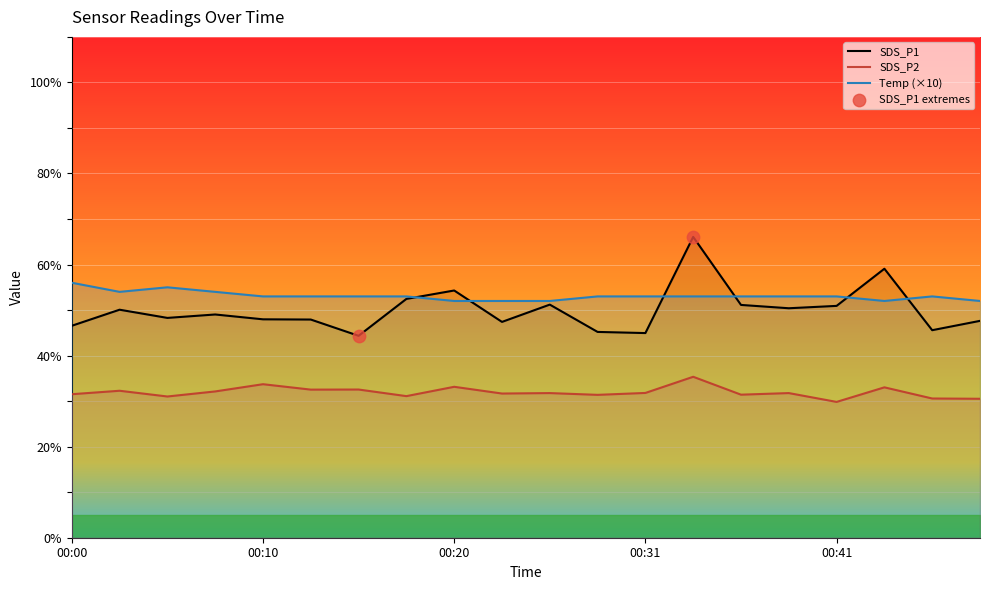

True or false: SDS_P2 has a value of 33.1 at 00:20.

True